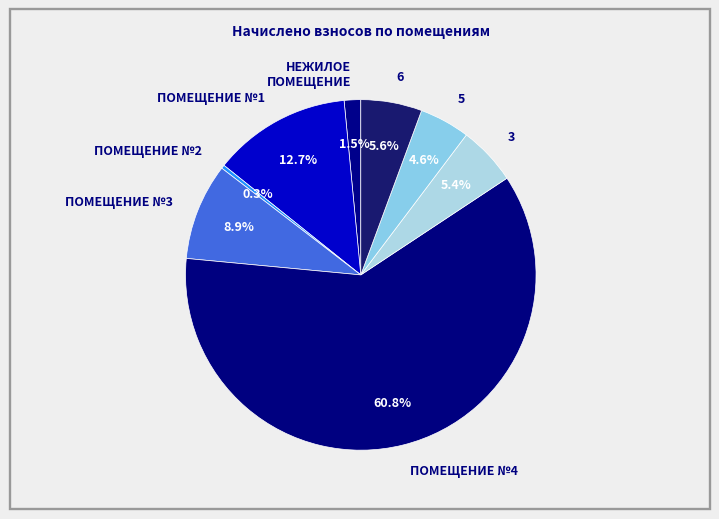

Combined, do ПОМЕЩЕНИЕ №4 and 6 account for over 50%?

Yes